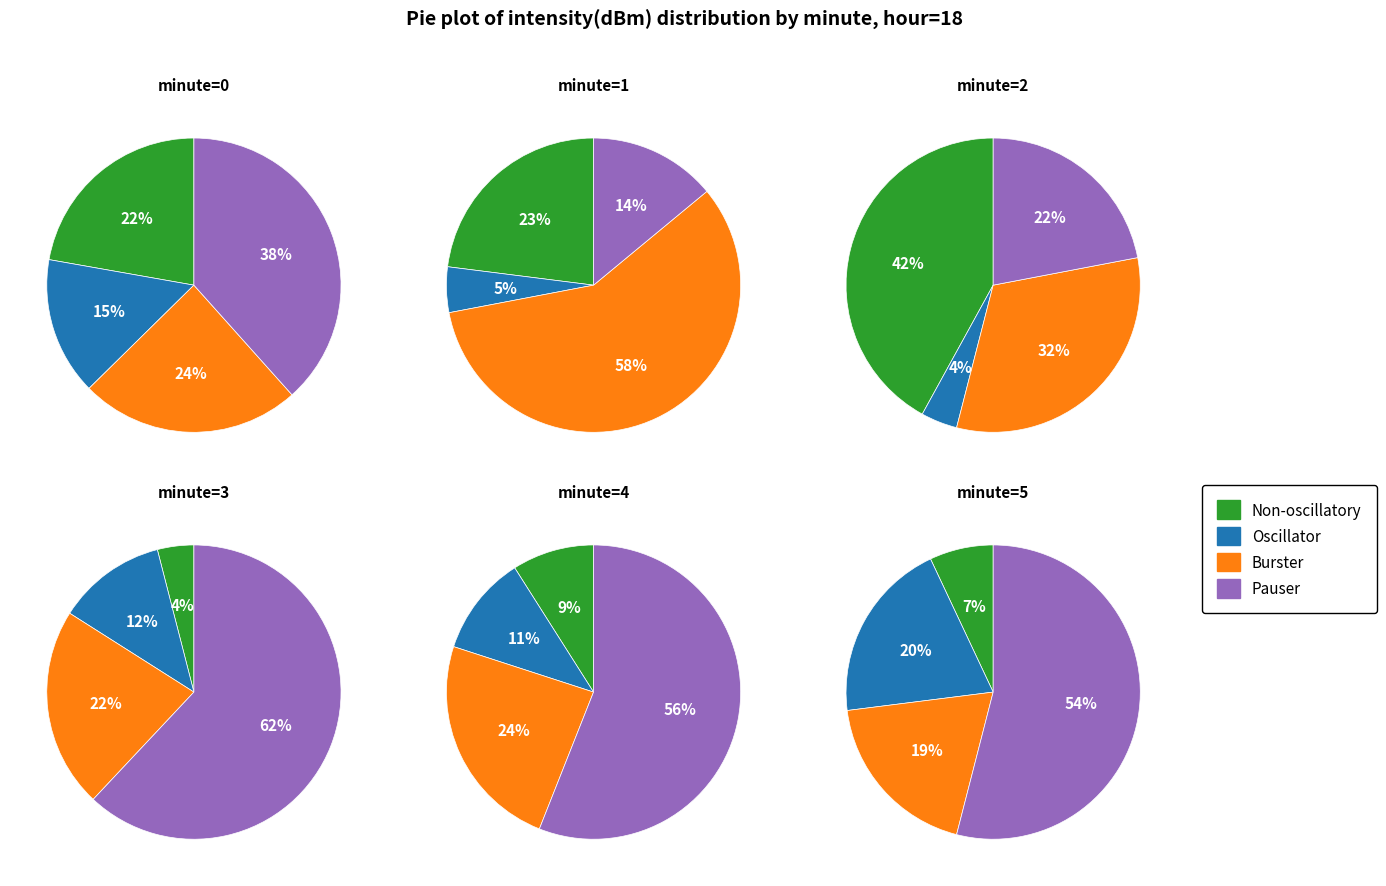

Which slice is the largest?

3